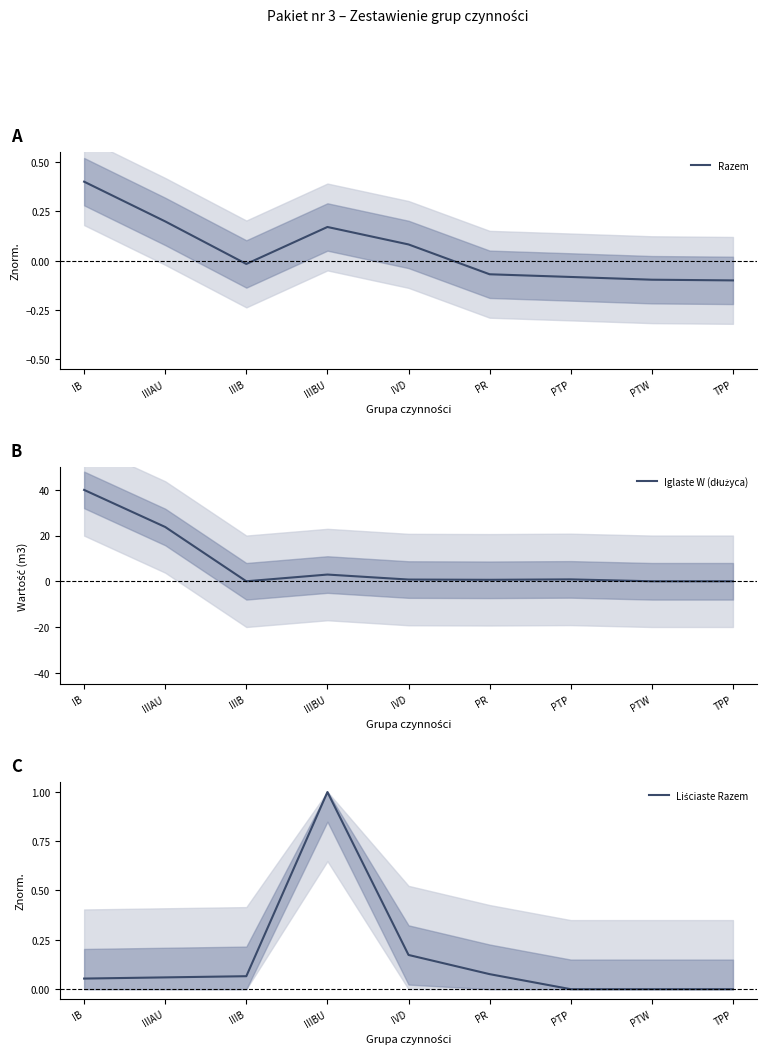

What is the label of the 4th point from the left?

IIIBU